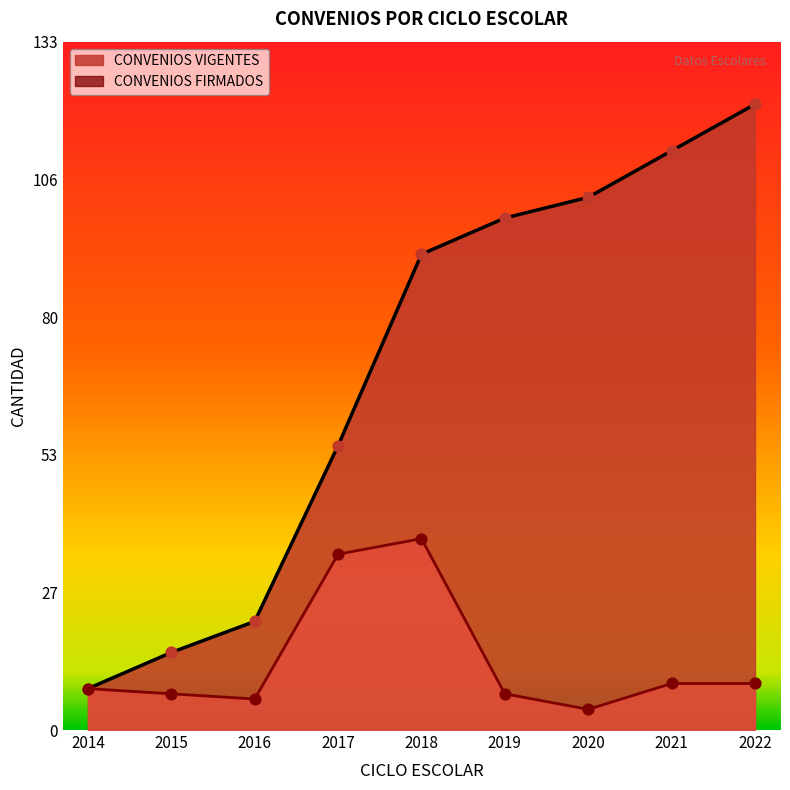

Which series has the widest spread of Y values?

CONVENIOS VIGENTES